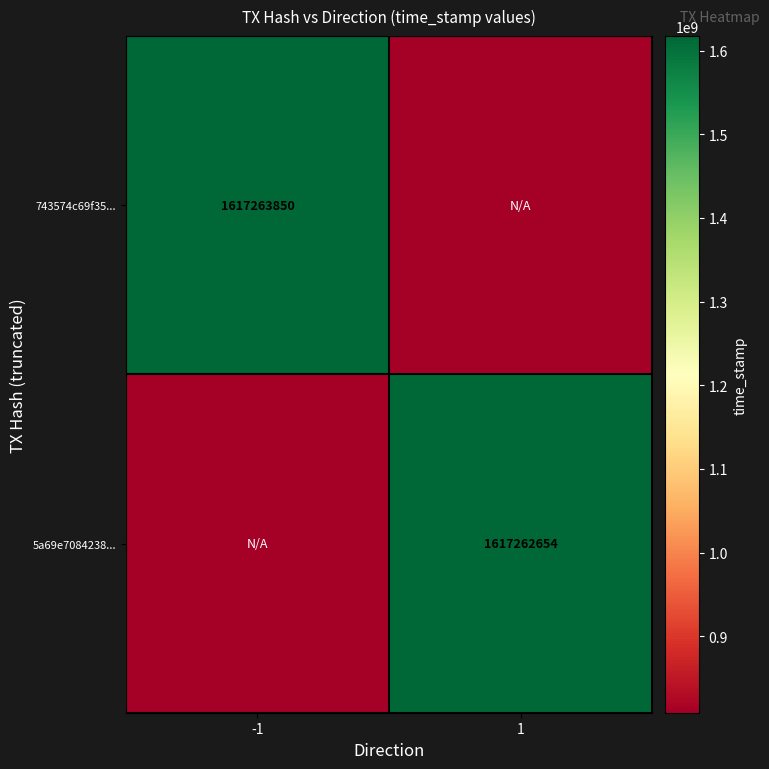

Is it true that 743574c69f35... equals 1617263850 at -1?

True